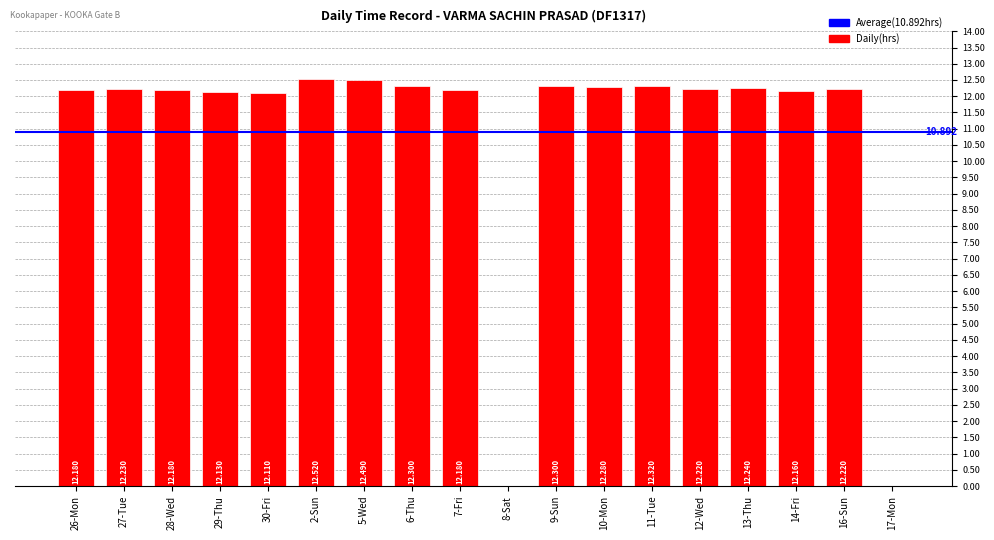

Approximately how many times larger is the value at 30-Fri compared to 13-Thu?

1.0